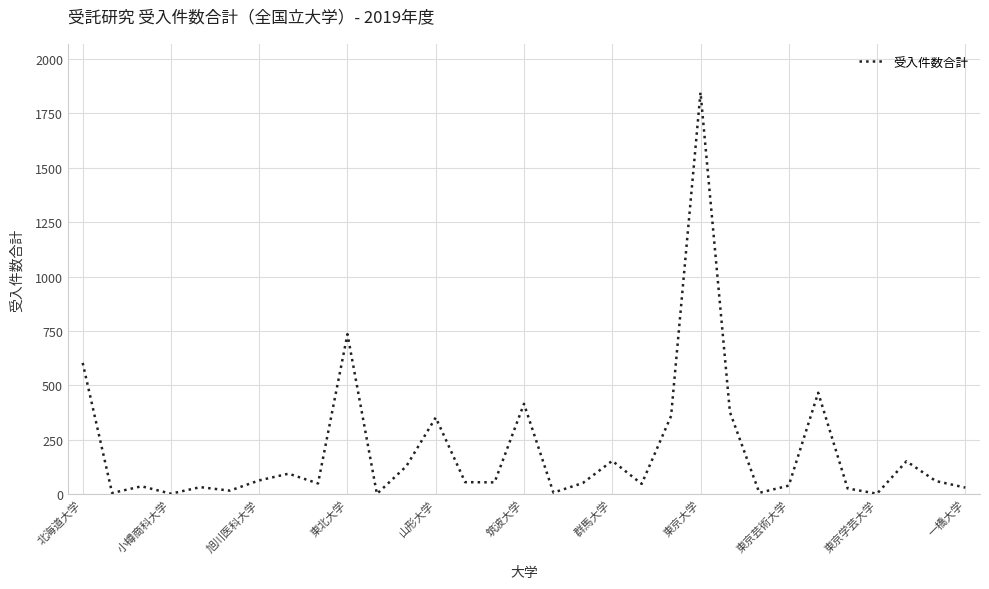

What is the maximum value shown in the chart?

1846